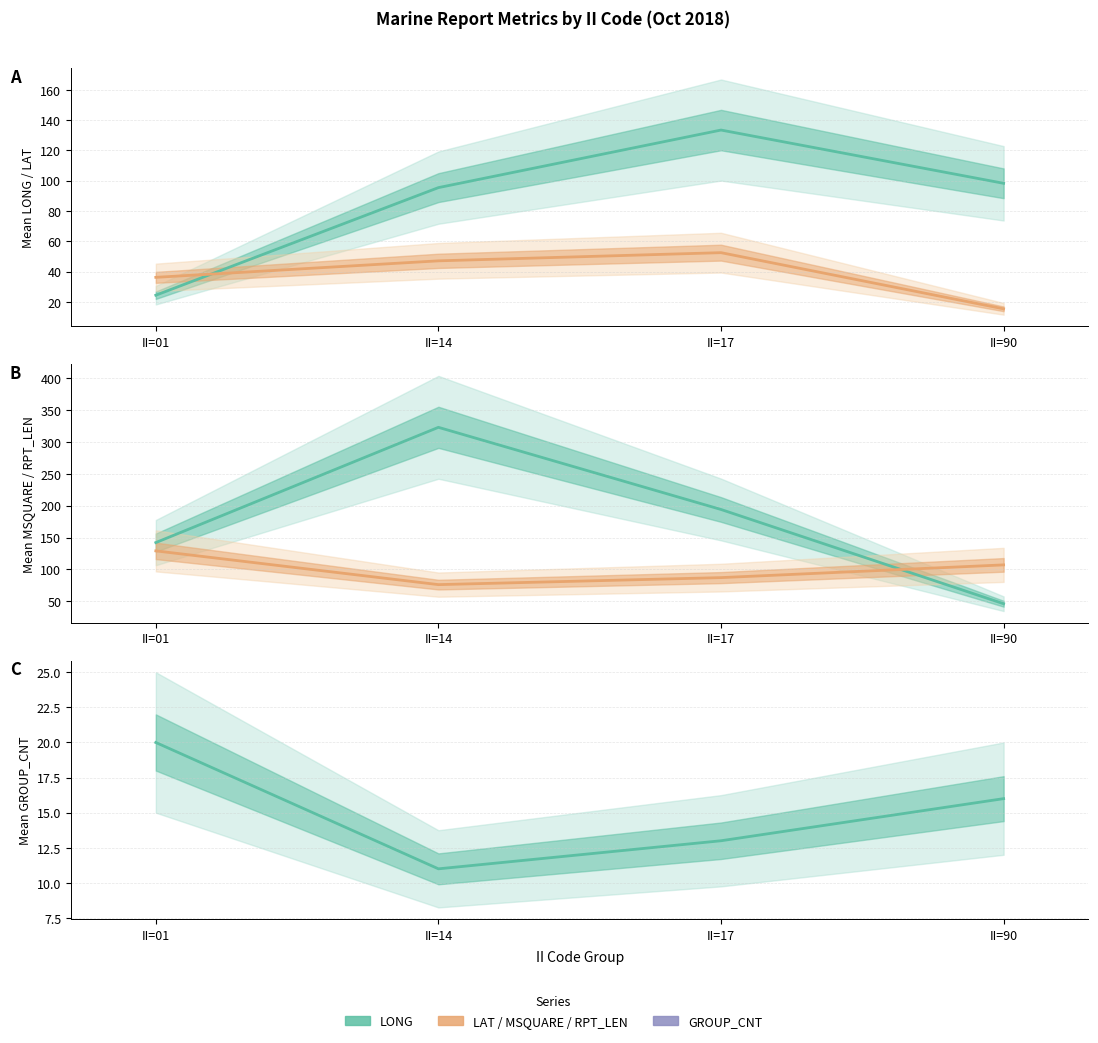

In RPT_LEN, how many points are lower than both neighbors (excluding endpoints)?

1